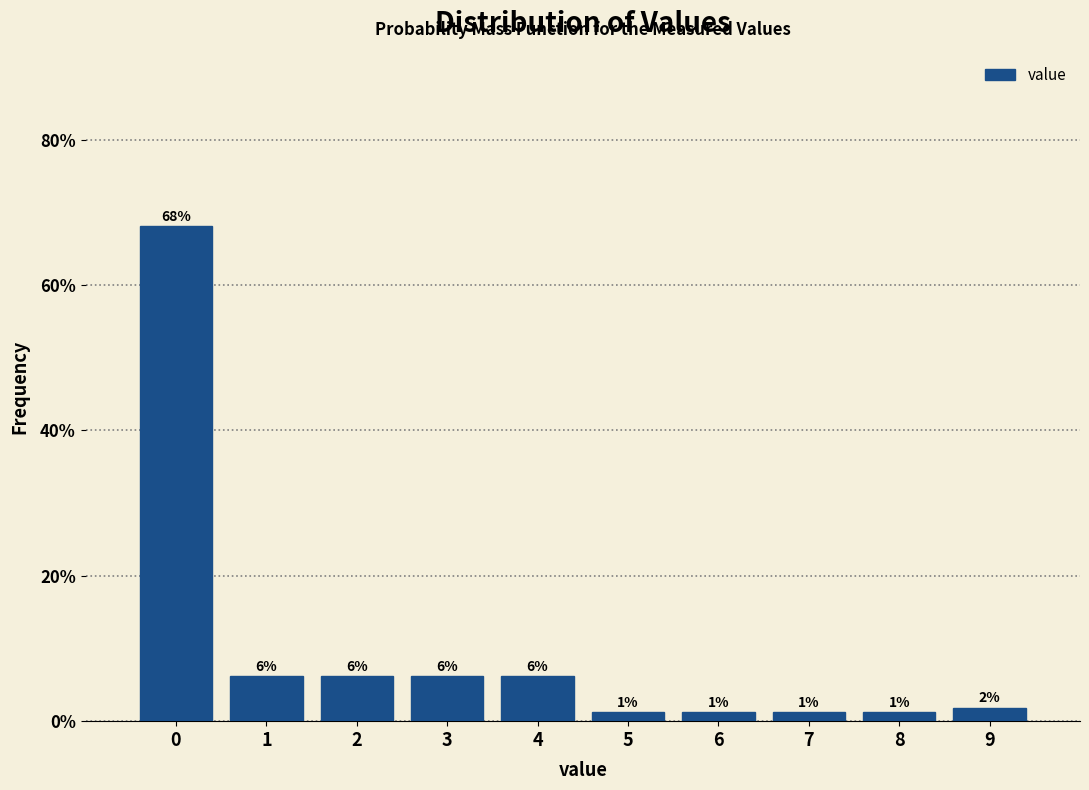

Does the chart contain any negative values?

No